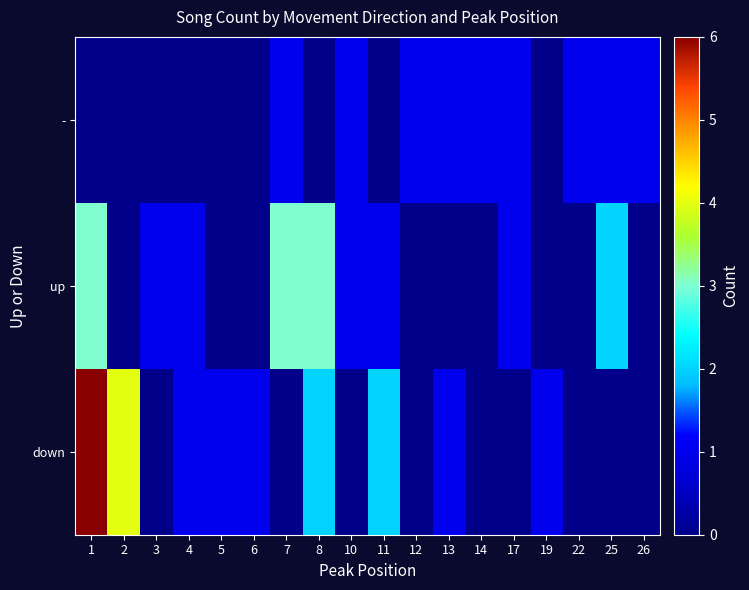

What is the difference between the highest and lowest values at 11?

2